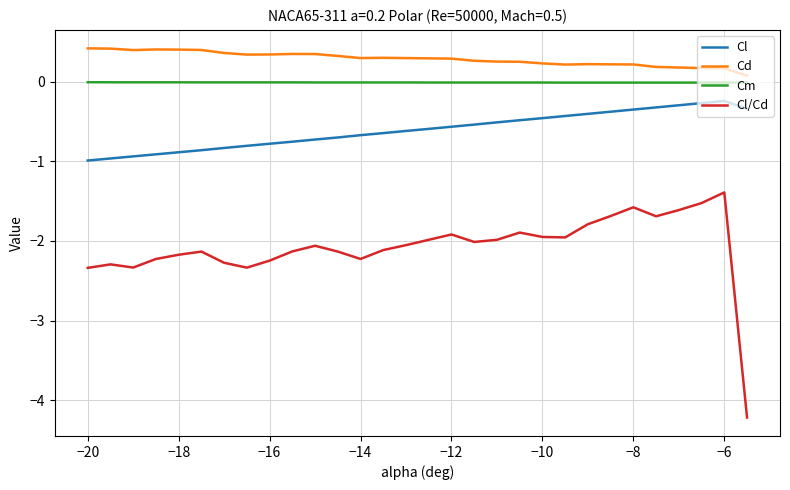

Which series has the largest total across all categories?

Cd